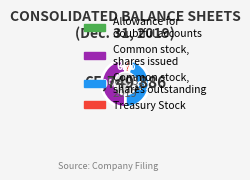

Which category has the biggest portion of the pie?

Common stock, shares issued